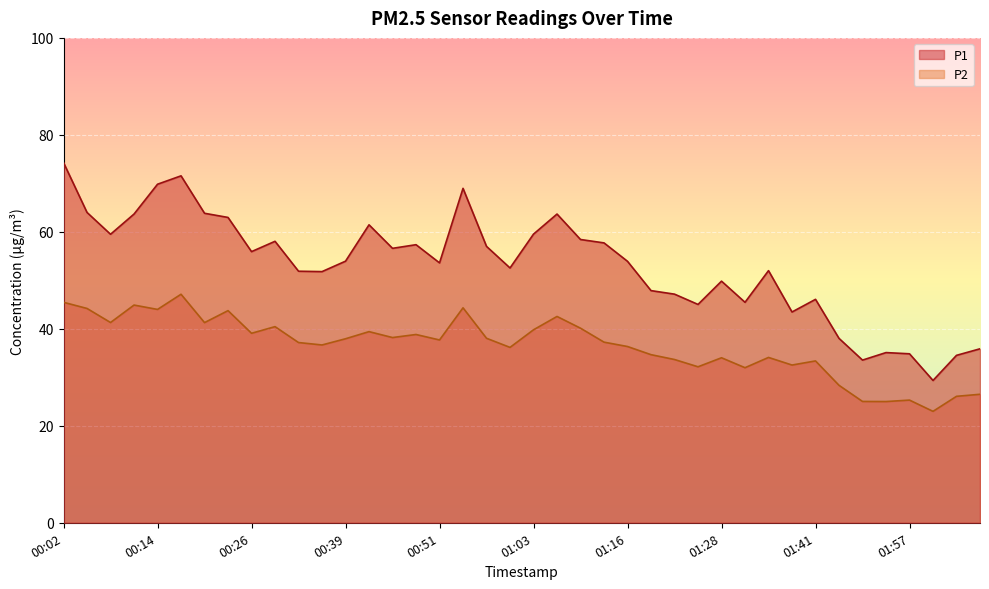

What position from the right is 00:05?

39